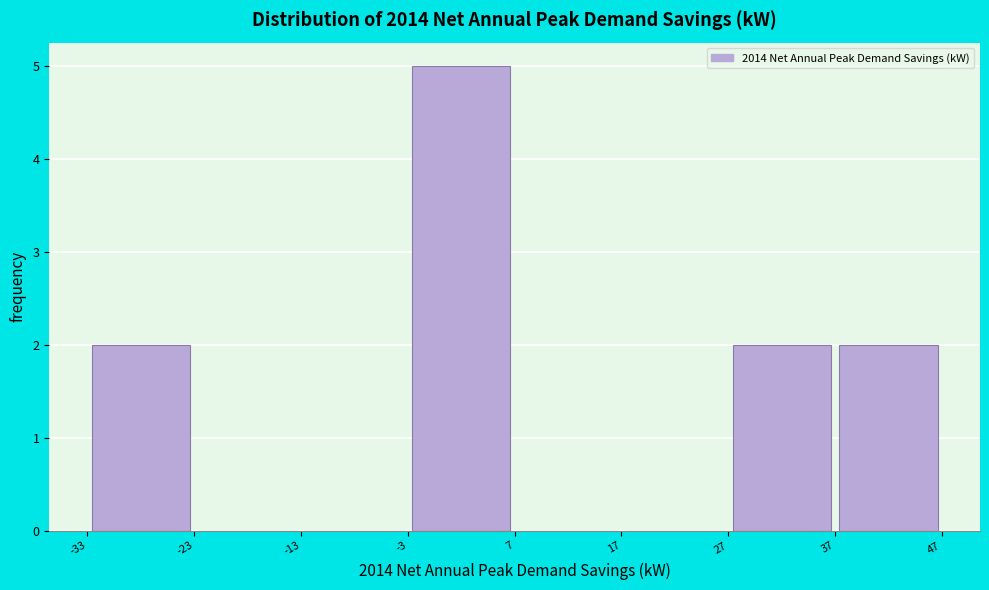

Reading left to right, list every bar in this chart as the range it spans on the x-axis followed by its height. The values are not printed on the chart, so give them approximately, as read against the axis.

-33 to -23: 2
-23 to -13: 0
-13 to -3: 0
-3 to 7: 5
7 to 17: 0
17 to 27: 0
27 to 37: 2
37 to 47: 2